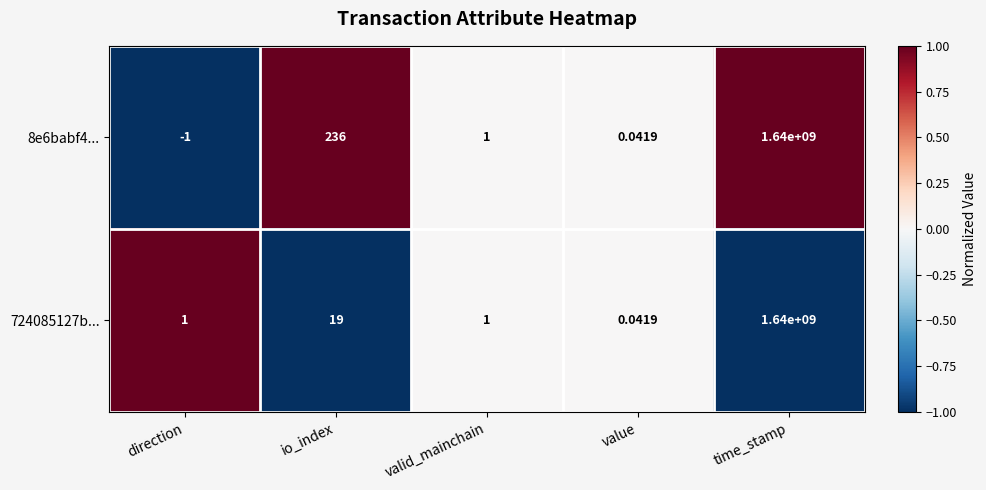

Which label corresponds to the smallest value in the chart?

direction